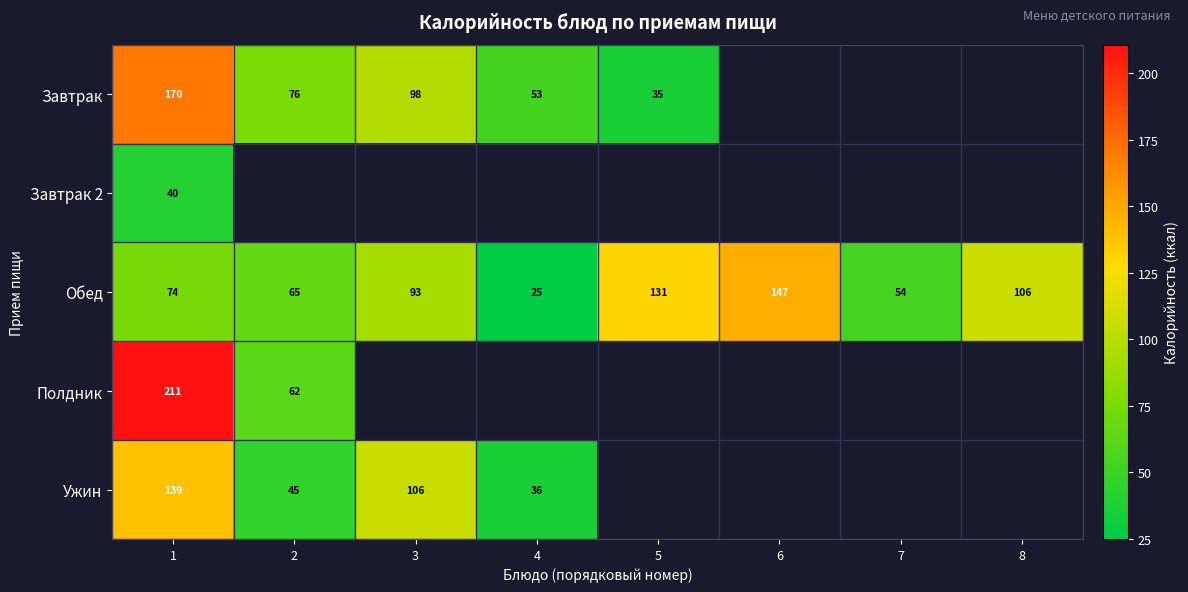

Which has a higher value, 3 or 4?

3